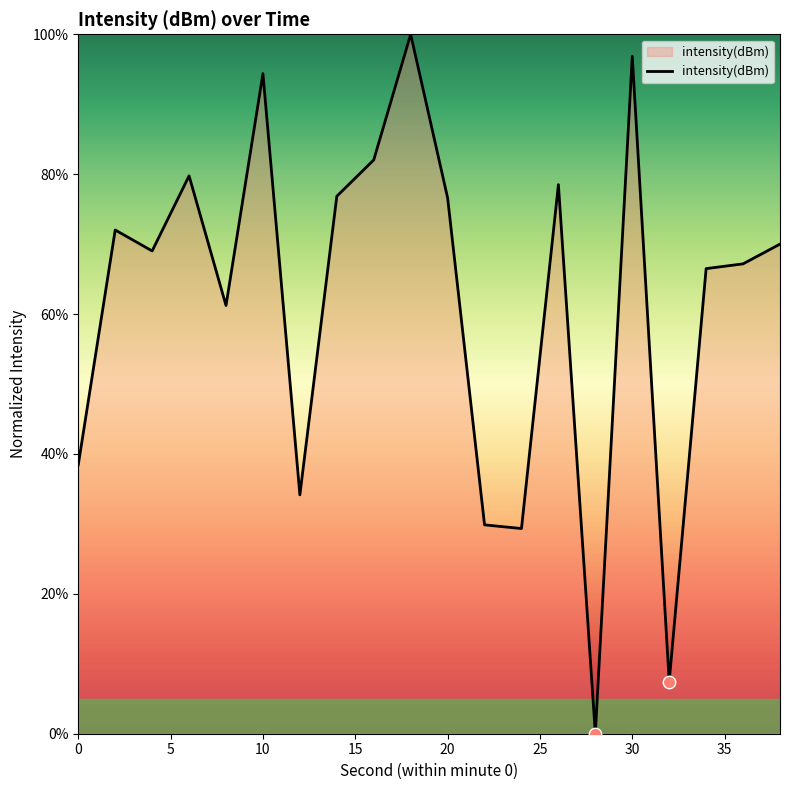

What is the greatest value displayed?

100.0